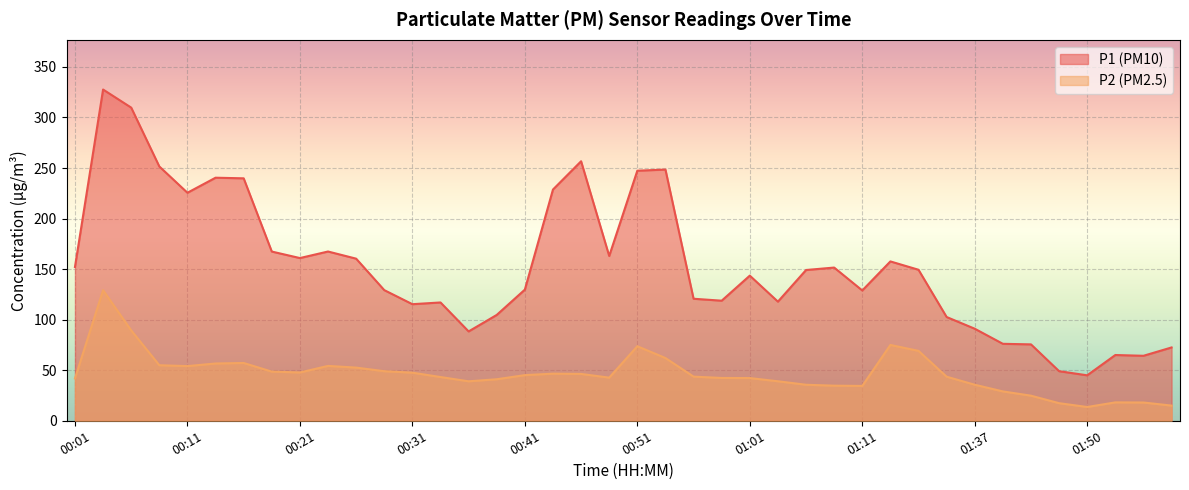

How many lines are shown in the chart?

2